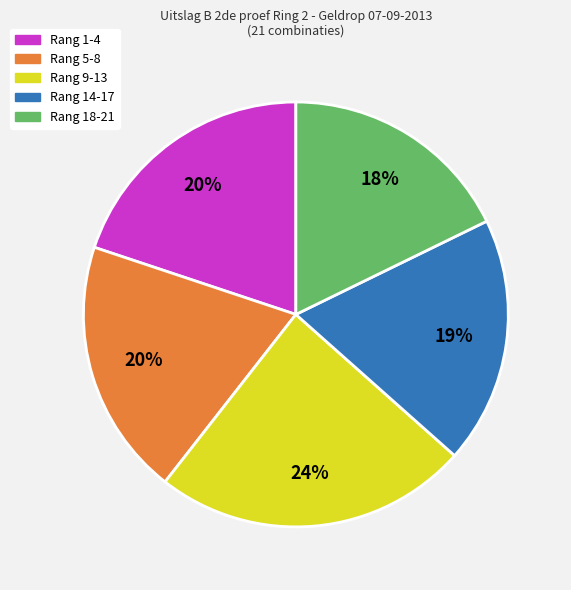

Is there a majority slice in this chart?

No